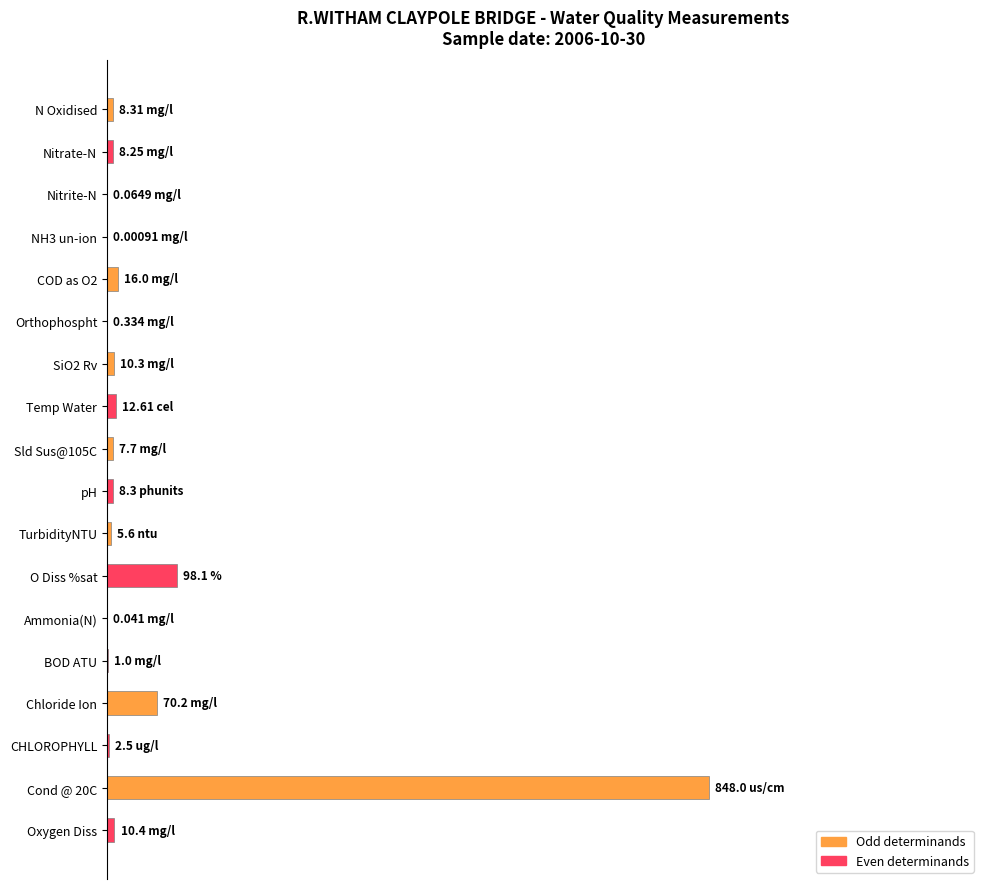

Rank the categories by value from lowest to highest.

NH3 un-ion, Ammonia(N), Nitrite-N, Orthophospht, BOD ATU, CHLOROPHYLL, TurbidityNTU, Sld Sus@105C, Nitrate-N, pH, N Oxidised, SiO2 Rv, Oxygen Diss, Temp Water, COD as O2, Chloride Ion, O Diss %sat, Cond @ 20C